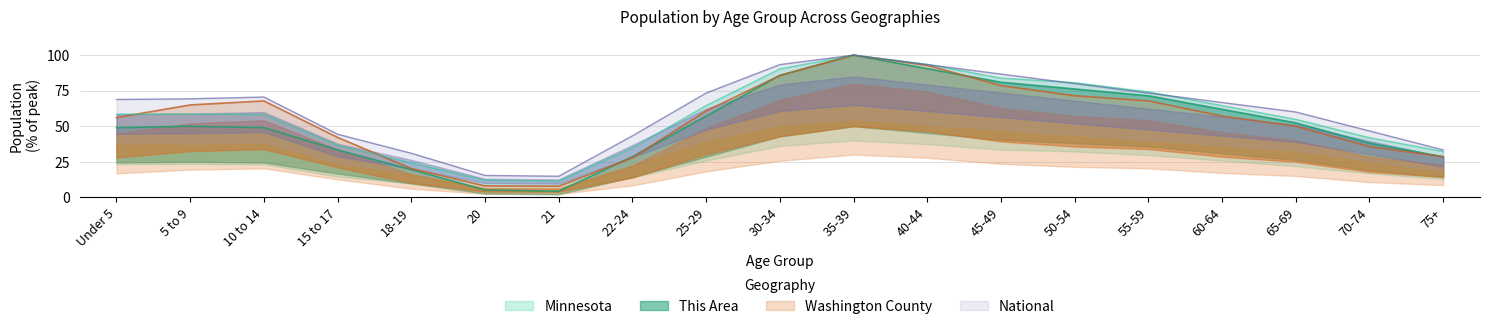

How many data points in Washington County are above 57?

10